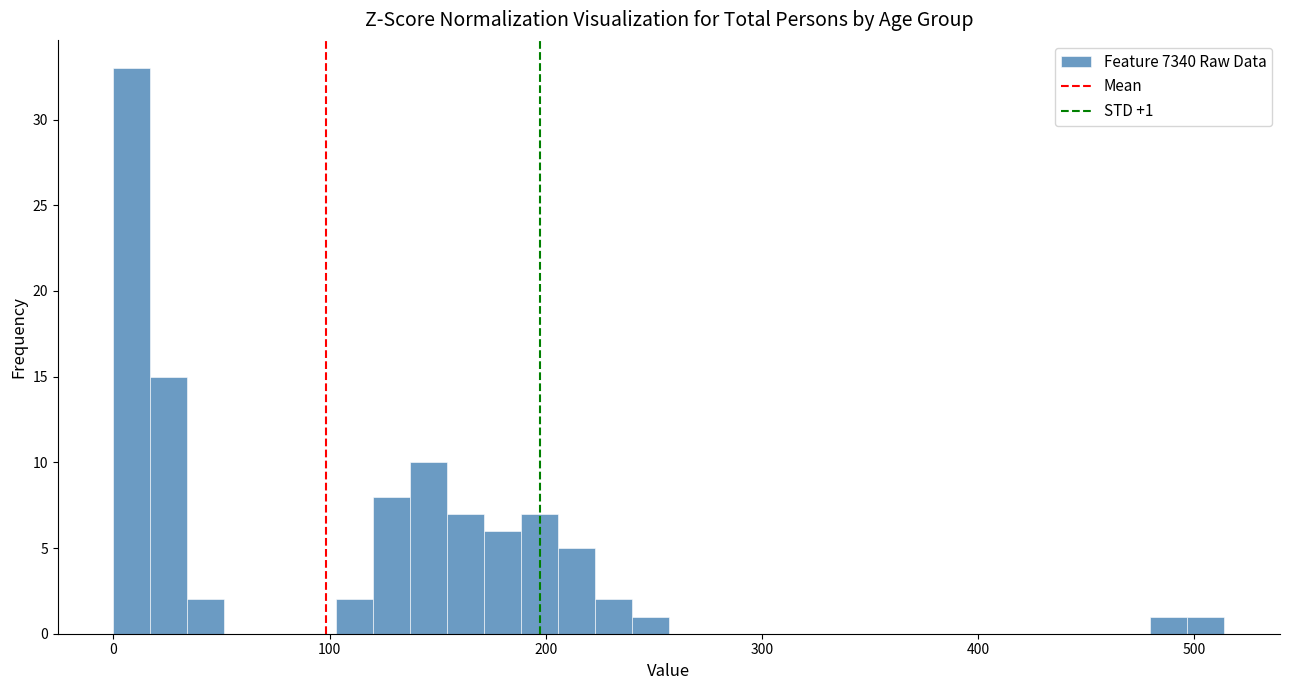

Around what value on the x-axis is the tallest bar? Give the approximate position of its centre, as read against the axis.

10